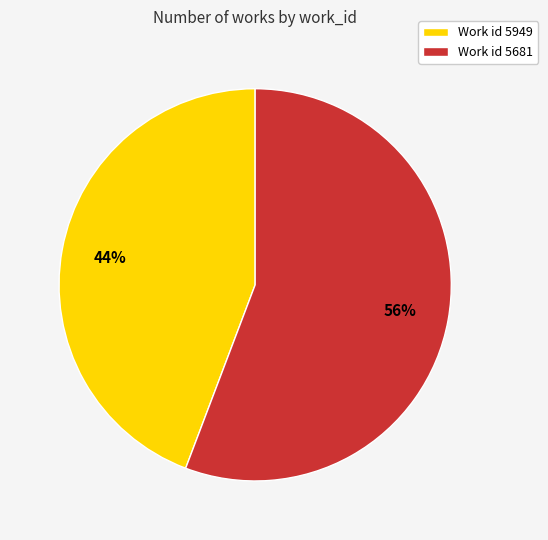

Rank the categories by value from lowest to highest.

Work id 5949, Work id 5681